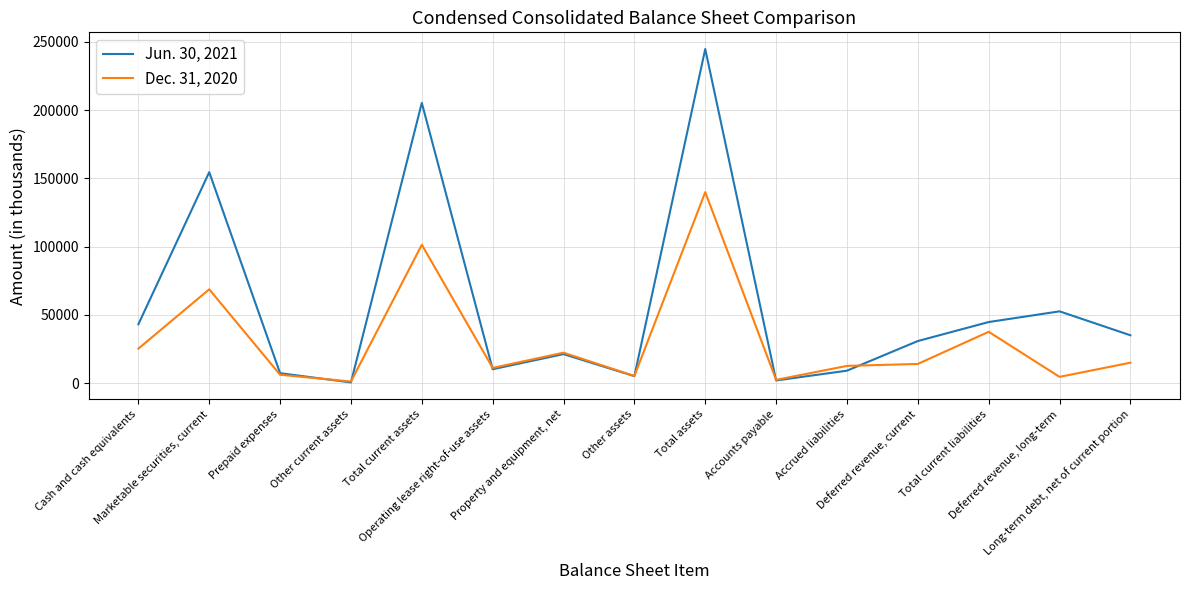

What is the total value across all series at Long-term debt, net of current portion?

49944